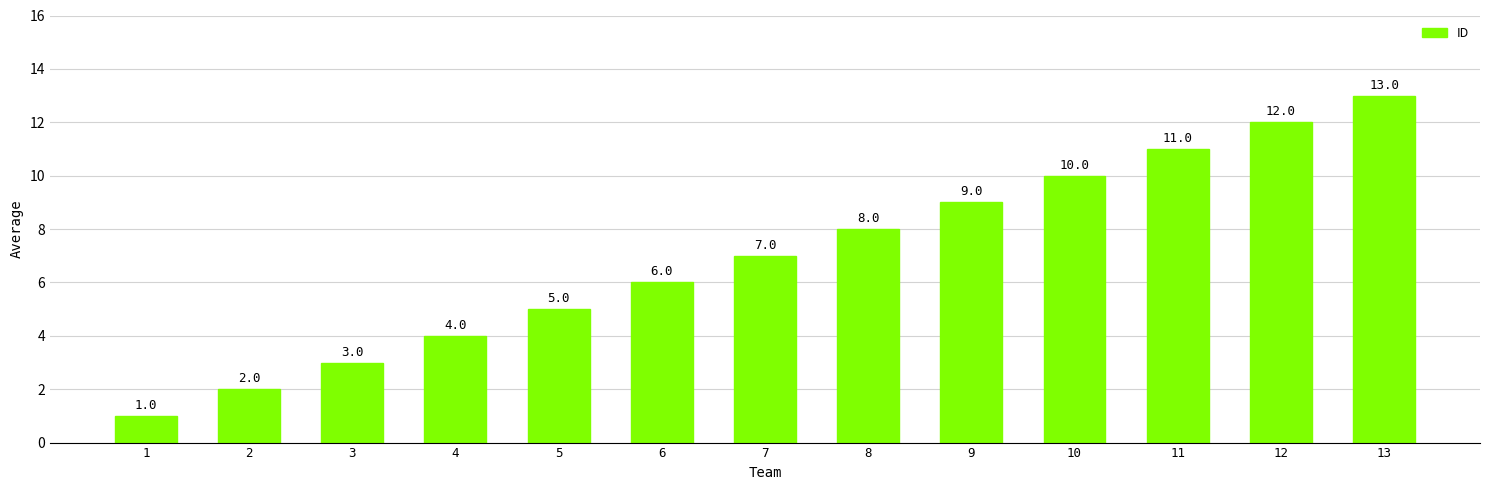

How many data points are less than 7?

6